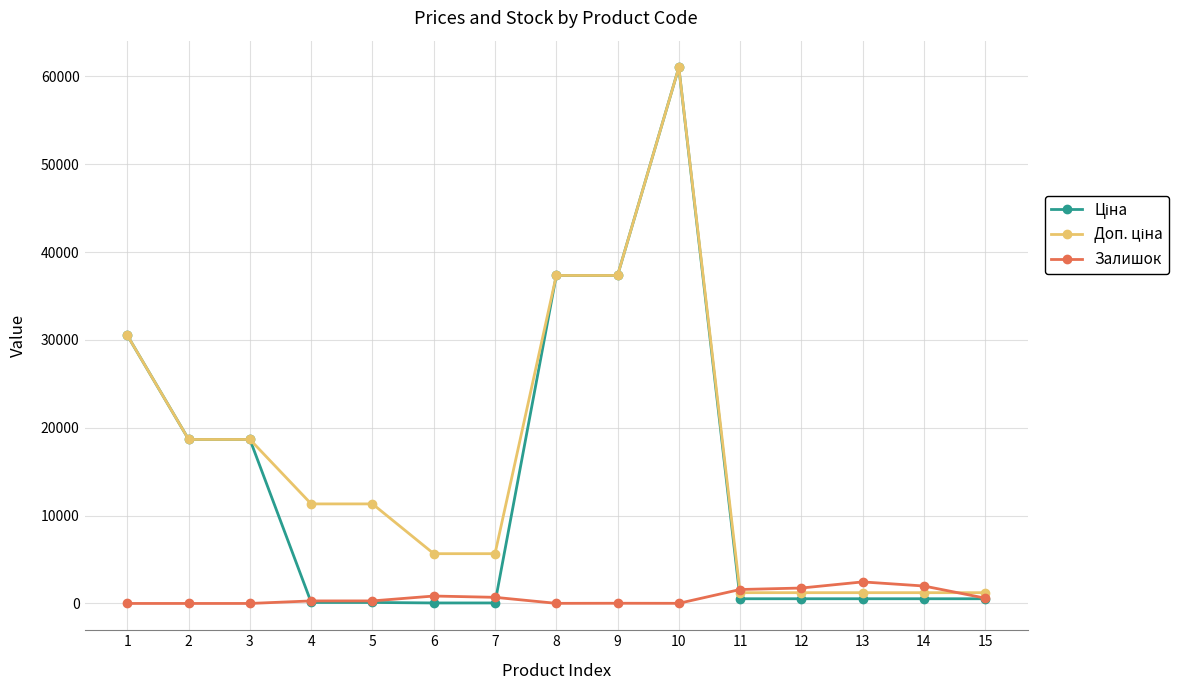

The Залишок series shows 605.0 at 15. True or false?

True